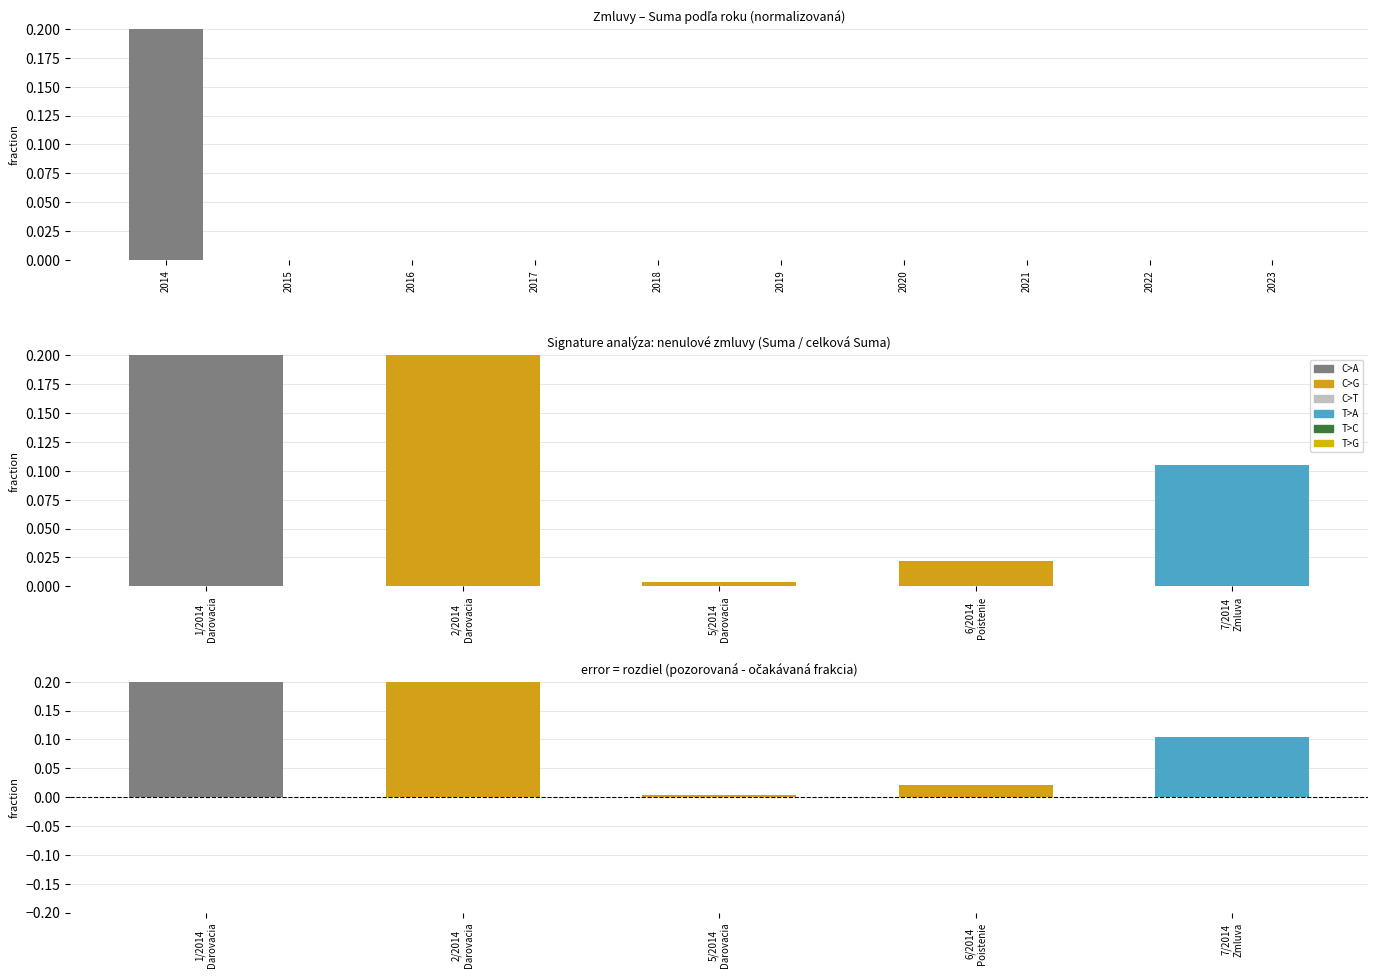

True or false: the data shows 0 at 2017.

True